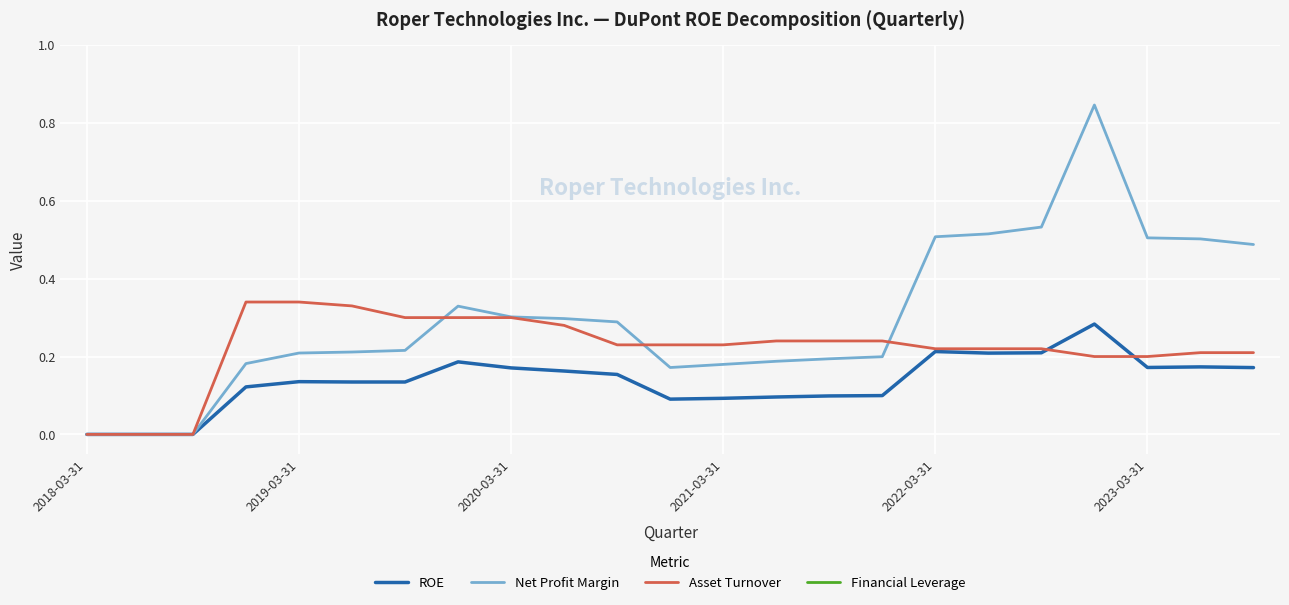

The Financial Leverage series shows 1.8 at 18. True or false?

True